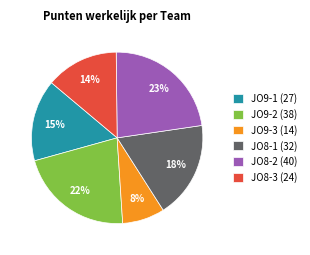

Which has a higher value, JO9-2 or JO8-3?

JO9-2